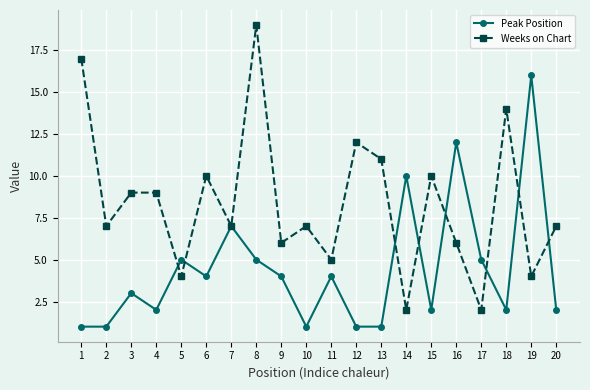

What is the value of the Weeks on Chart point at the 13th from the left?

11